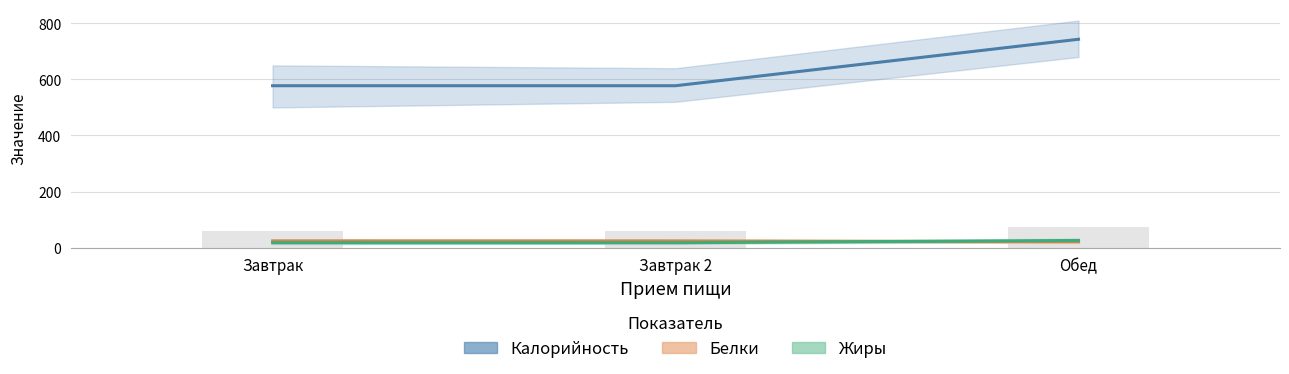

At which category is the sum across all series the highest?

Обед